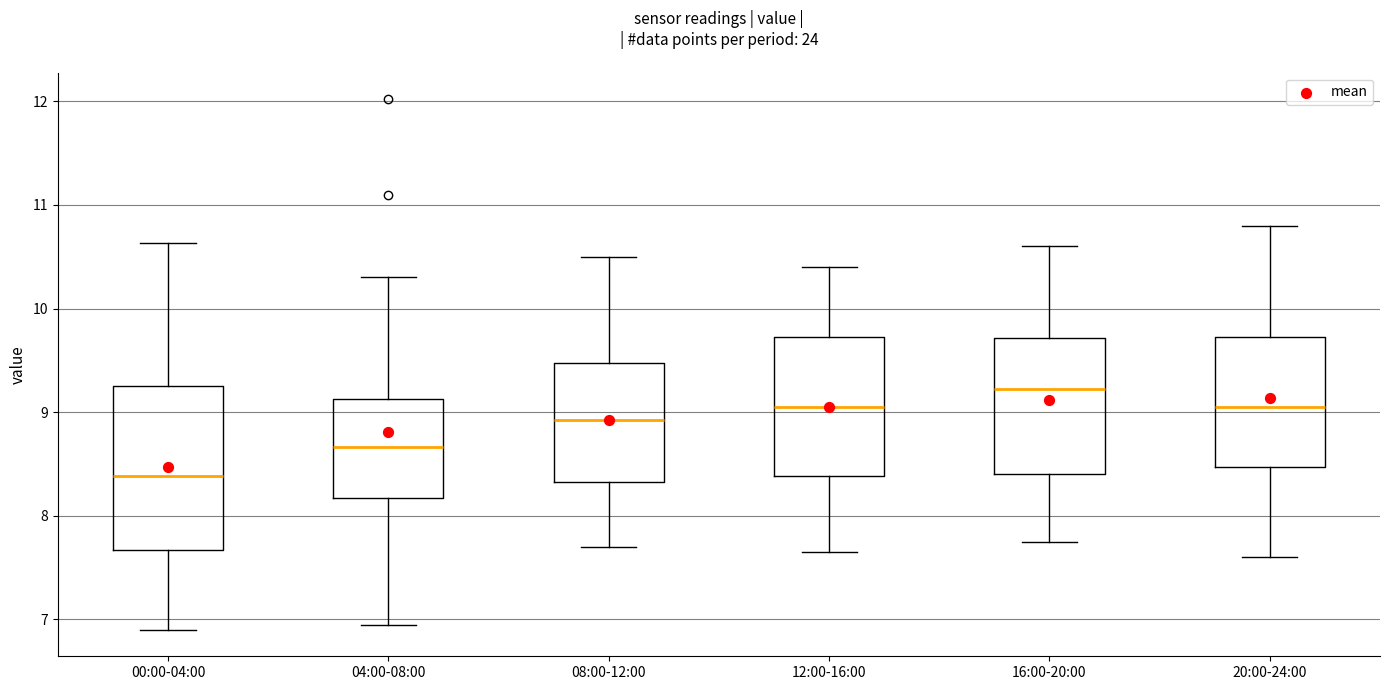

Reading left to right, read every box against the y-axis: the position of its median line, the range the box covers, and the ends of its whiskers. The values are not printed on the chart, so give them approximately, as read against the axis.

00:00-04:00: median 8.4, box 7.7 to 9.3, whiskers 6.9 to 10.6
04:00-08:00: median 8.7, box 8.2 to 9.1, whiskers 7.0 to 10.3
08:00-12:00: median 8.9, box 8.3 to 9.5, whiskers 7.7 to 10.5
12:00-16:00: median 9.1, box 8.4 to 9.7, whiskers 7.7 to 10.4
16:00-20:00: median 9.2, box 8.4 to 9.7, whiskers 7.8 to 10.6
20:00-24:00: median 9.1, box 8.5 to 9.7, whiskers 7.6 to 10.8